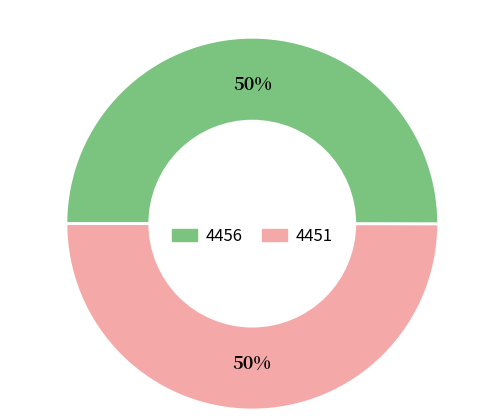

Is the sum of 4451 and 4456 greater than half?

Yes